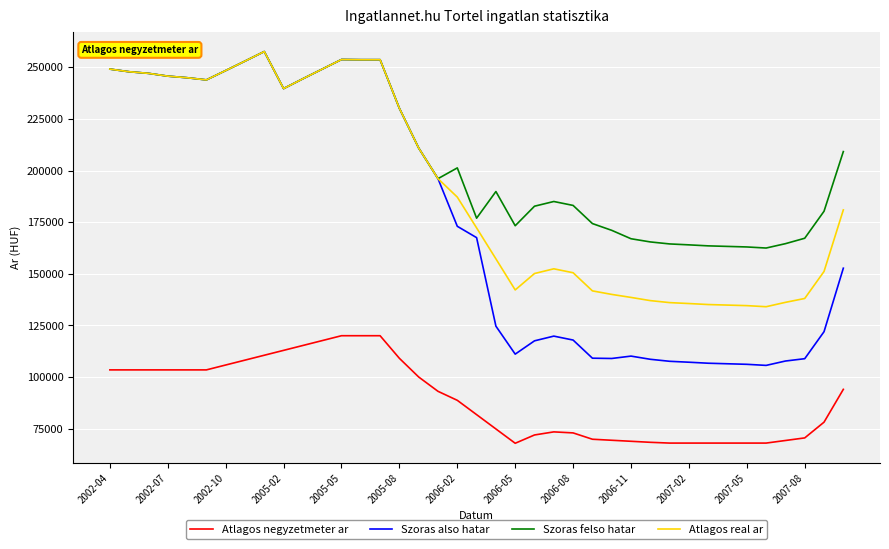

What is the maximum value shown in the chart?

257649